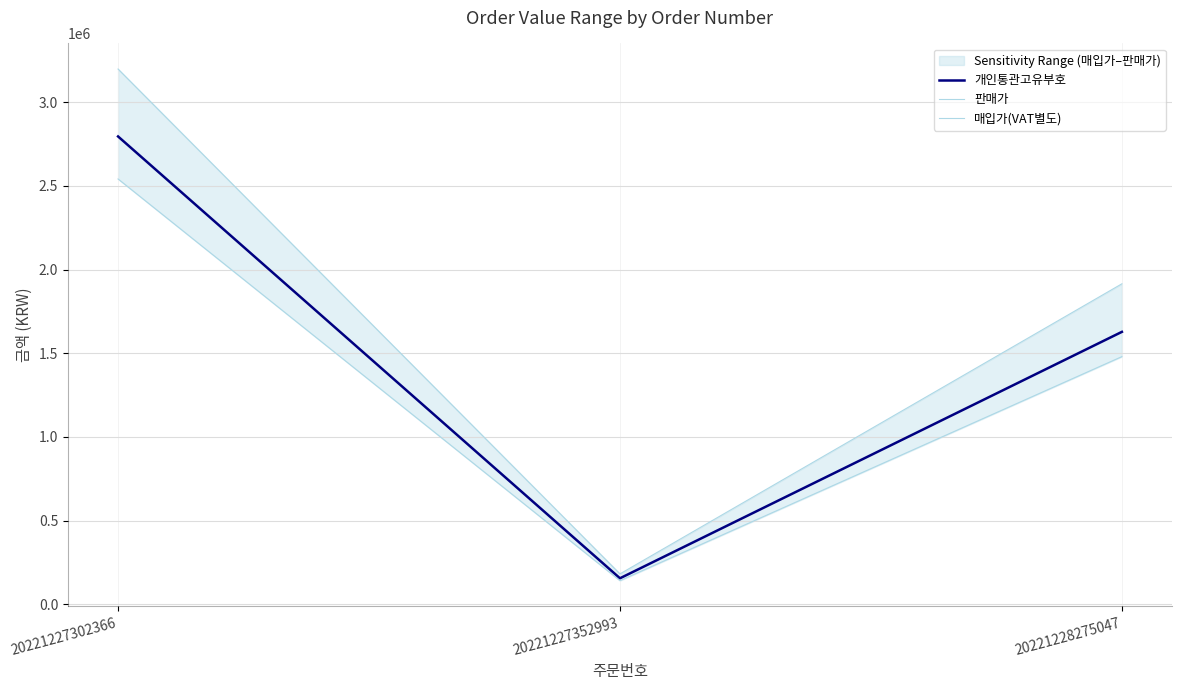

What is the average value of the 매입가(VAT별도) series?

1387359